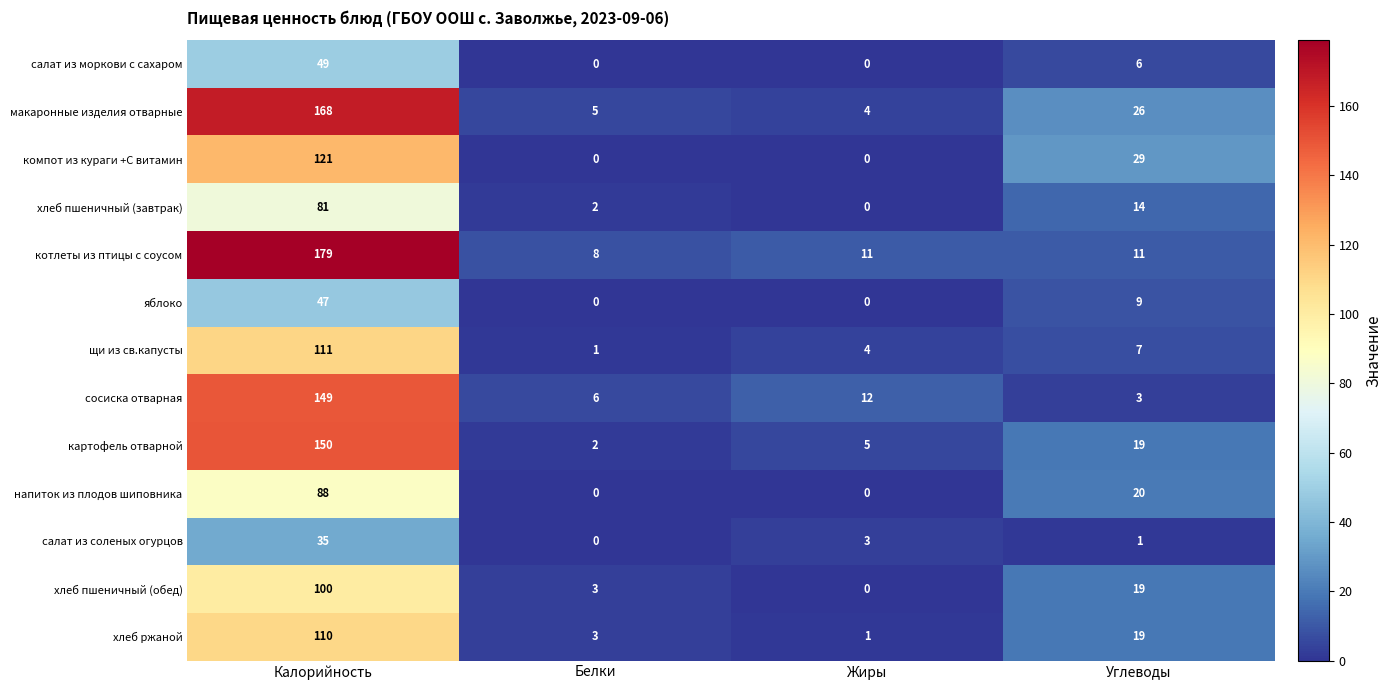

What is the sum of the яблоко values at Жиры and Углеводы?

9